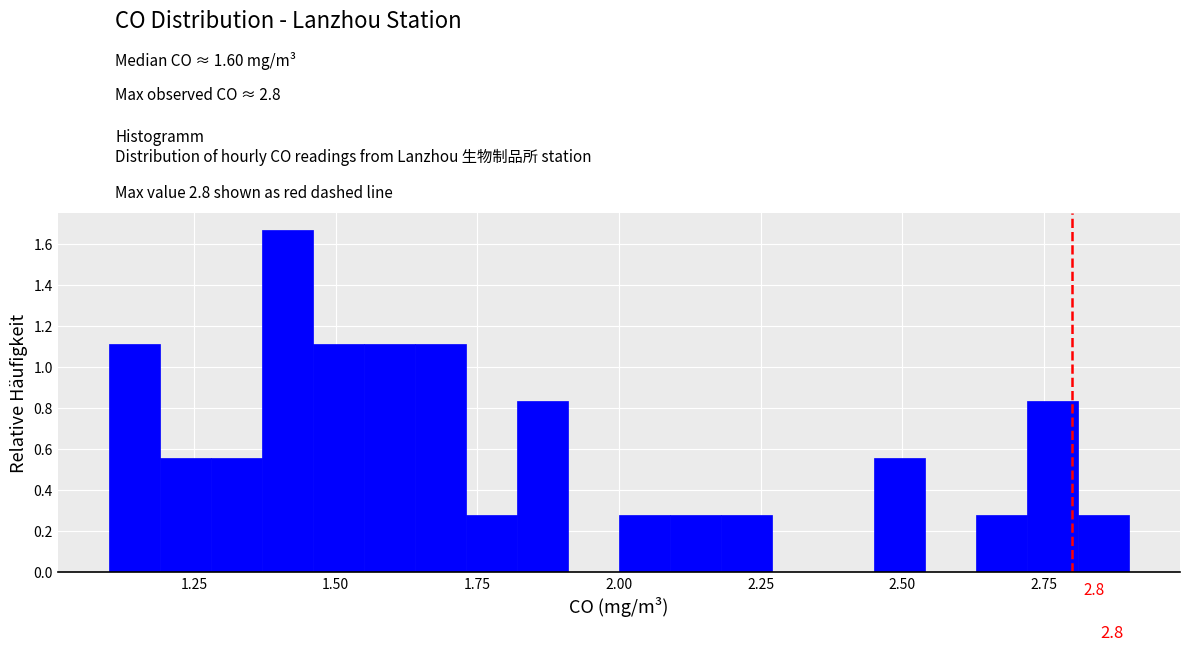

Read against the x-axis, roughly where is the centre of the tallest bar?

1.40